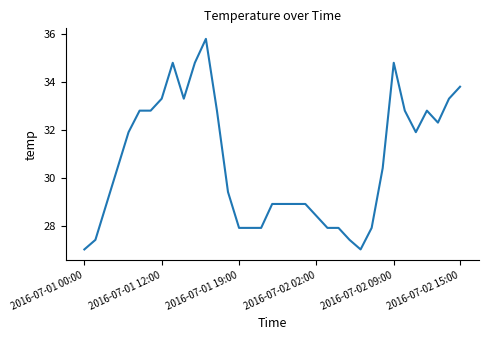

What is the difference between the maximum and minimum values?

8.8